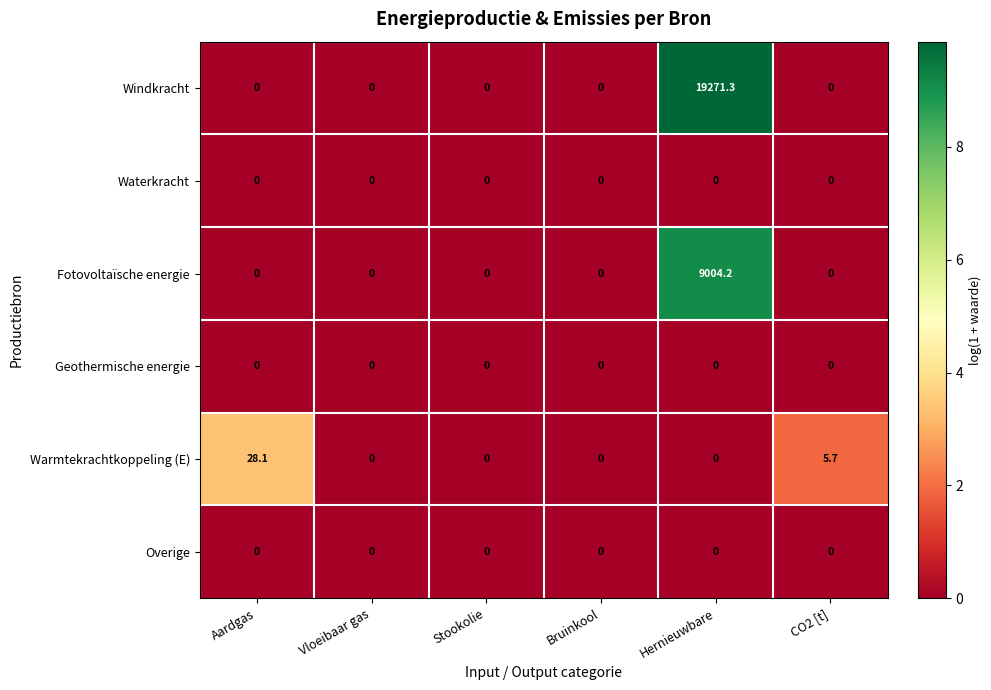

What is the difference between the maximum and second lowest values in the Fotovoltaïsche energie series?

9004.2